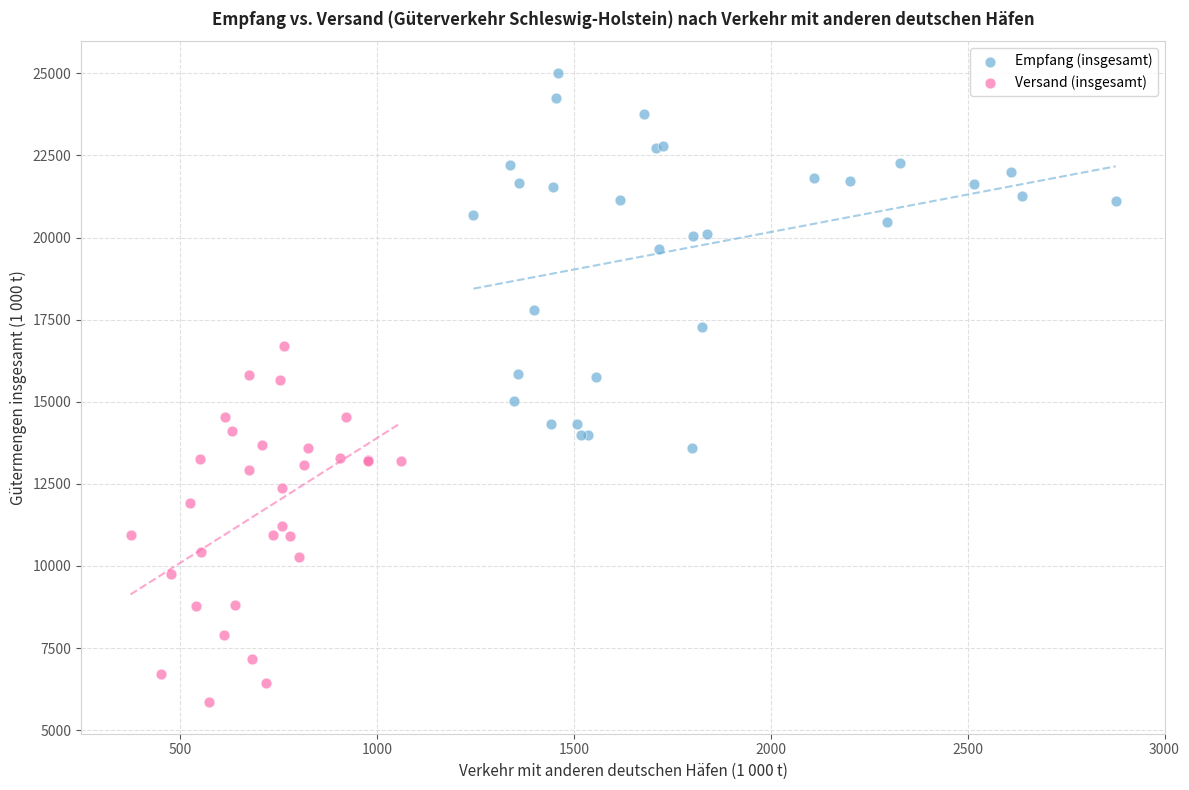

Which series has the widest spread of Y values?

Empfang (insgesamt)